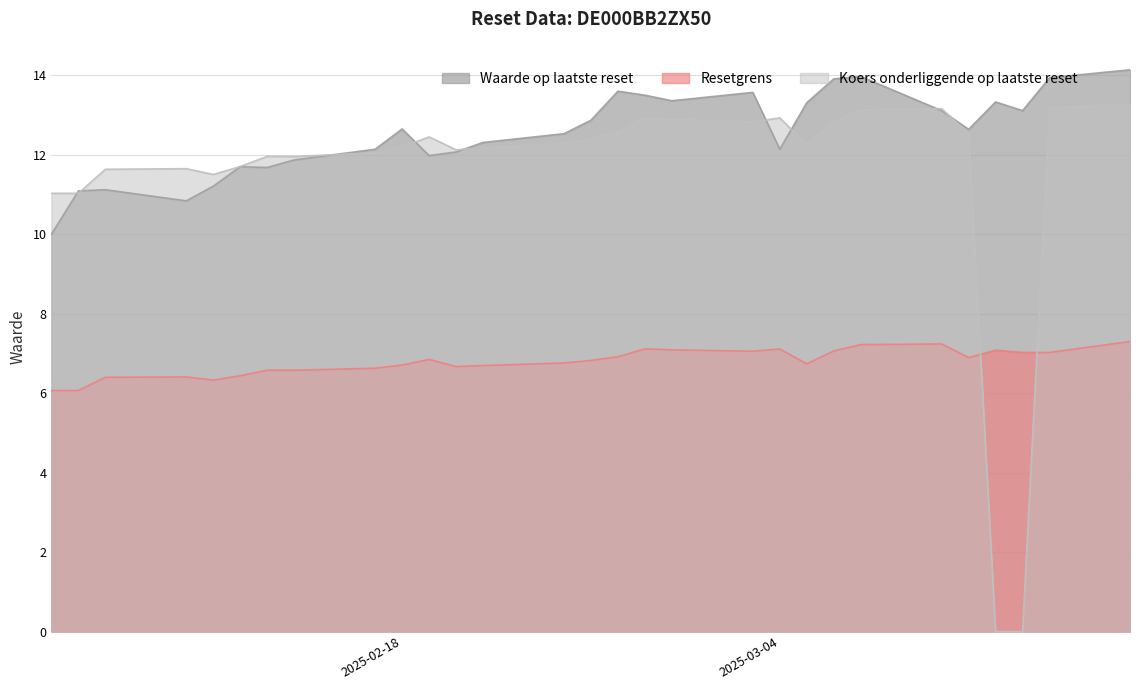

What is the spread (max minus min) of values at 2025-02-25?

6.0